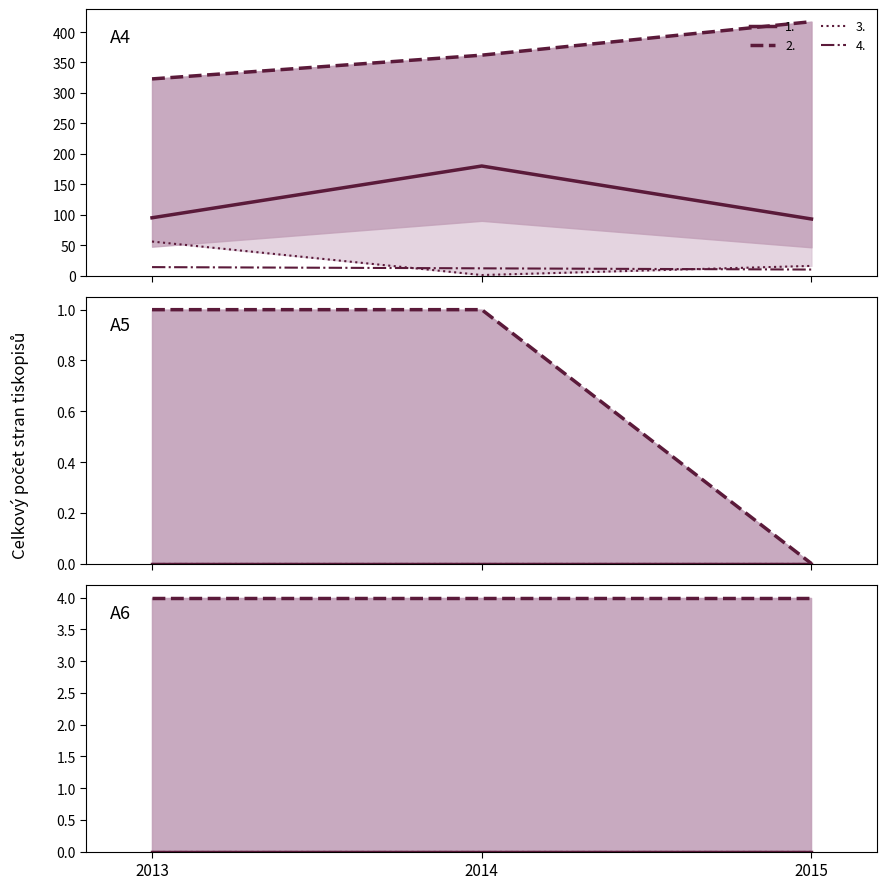

What is the sum of the 2. (počet stran) values at 2014 and 2015?

8